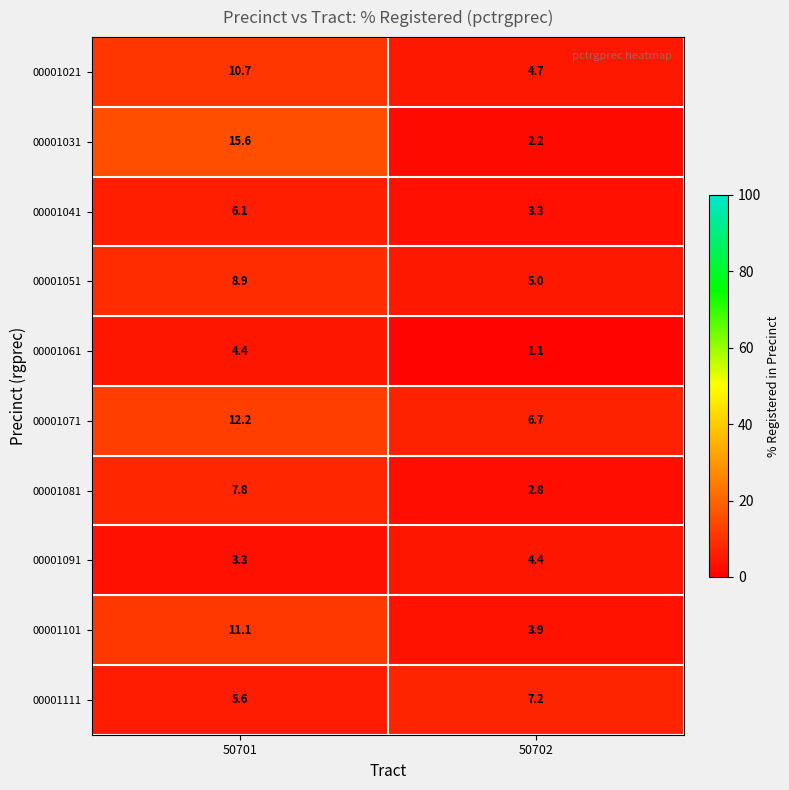

Reading left to right, transcribe all the data shown in this chart.

00001021: 10.7	4.7
00001031: 15.6	2.2
00001041: 6.1	3.3
00001051: 8.9	5.0
00001061: 4.4	1.1
00001071: 12.2	6.7
00001081: 7.8	2.8
00001091: 3.3	4.4
00001101: 11.1	3.9
00001111: 5.6	7.2